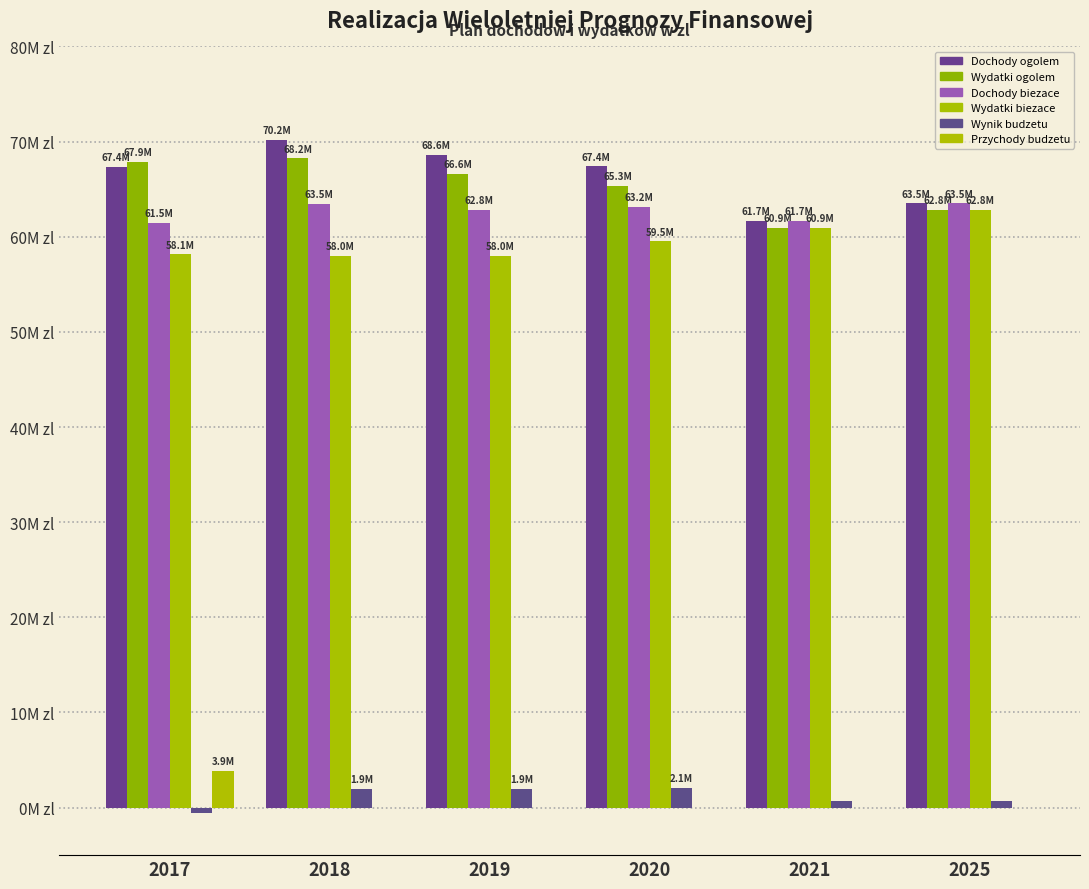

What is the sum of all Dochody ogolem values?

398674103